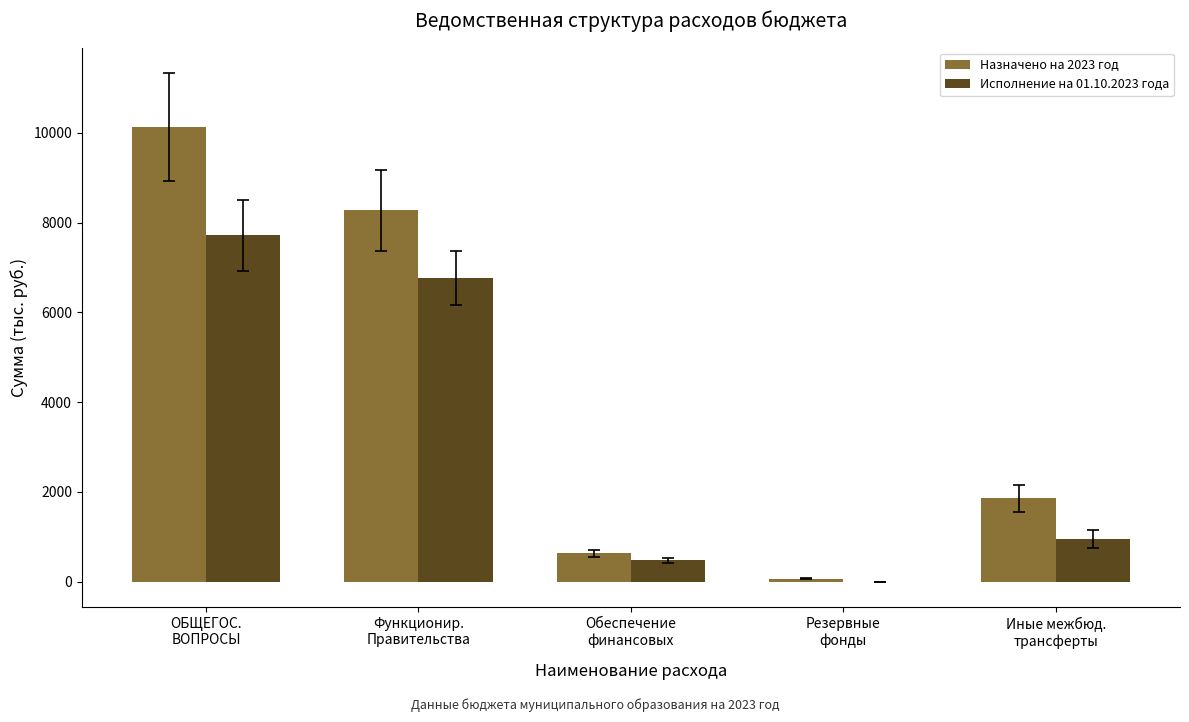

What is the sum of all Исполнение на 01.10.2023 года values?

15899.3